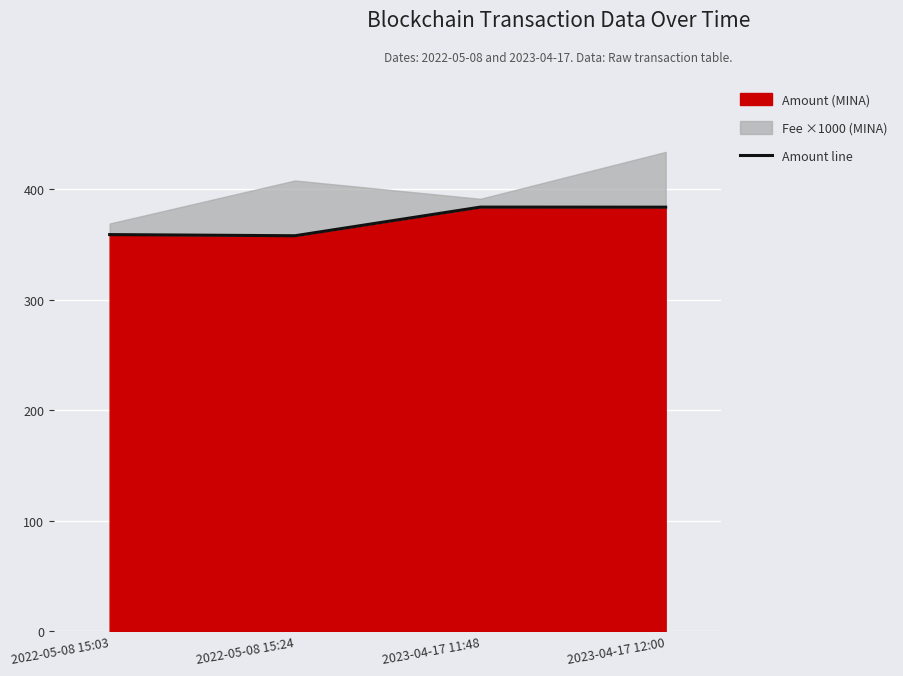

Reading left to right, what are all the values shown in this chart?

358.8	357.7	383.6	383.6